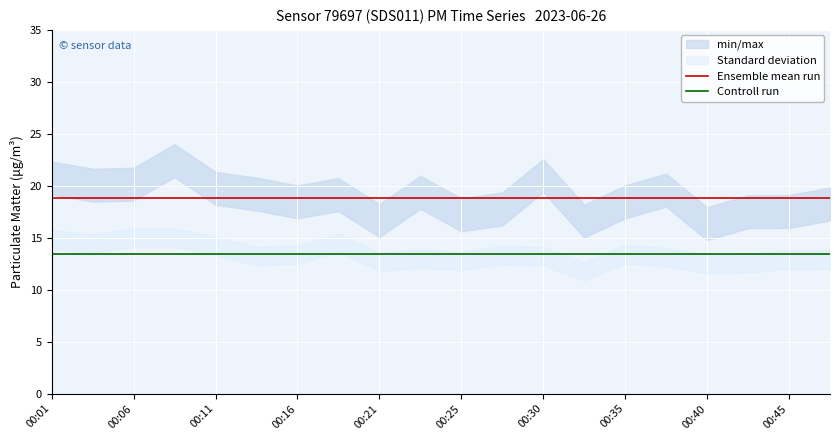

True or false: Controll run has more than 2 interior local peaks.

False